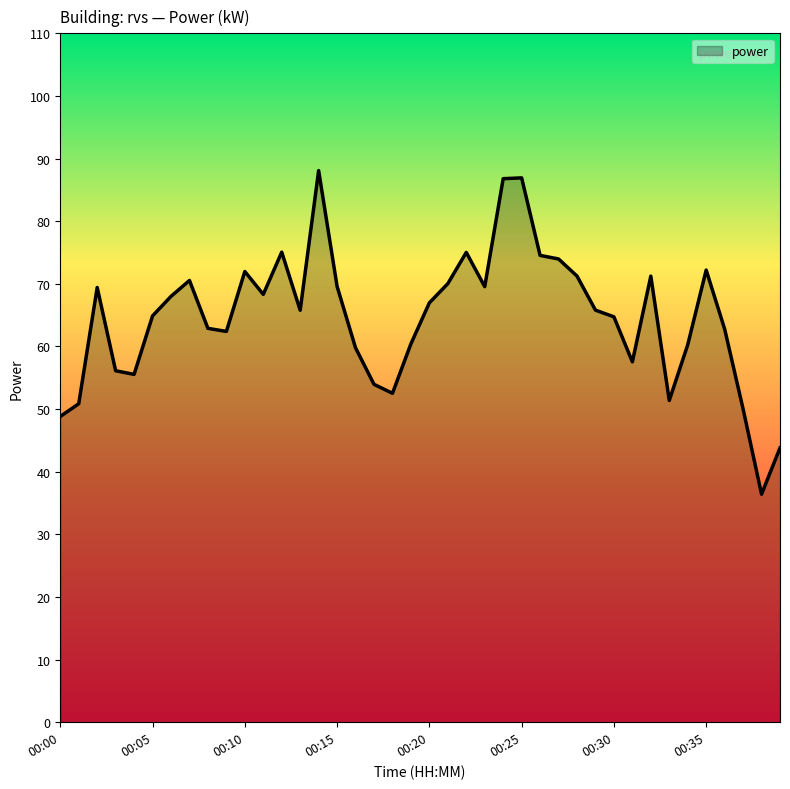

What is the difference between the maximum and minimum values?

51.7